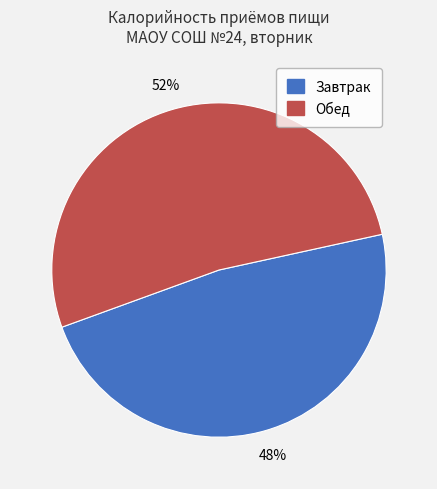

Which has a higher value, Обед or Завтрак?

Обед